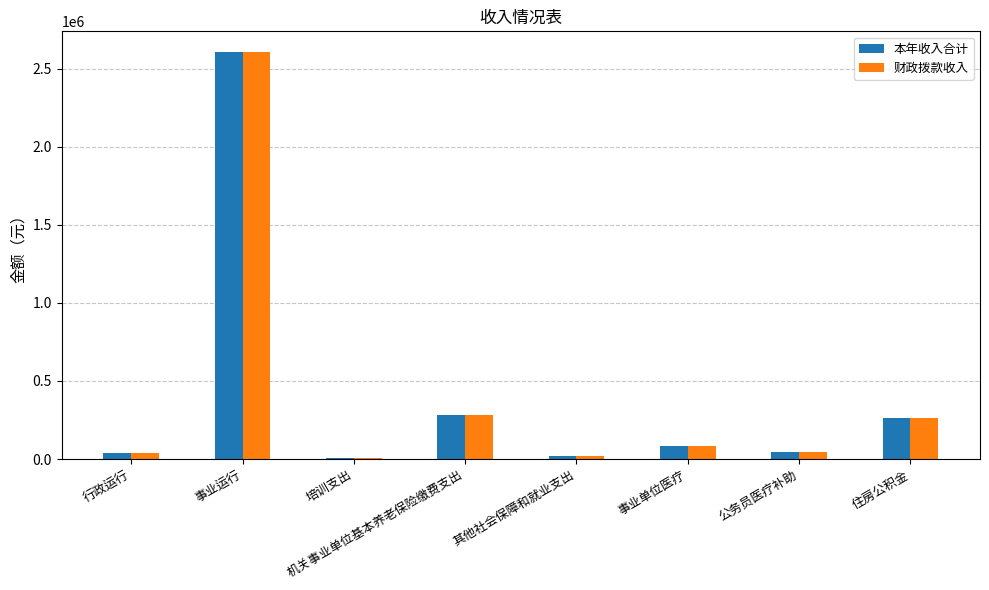

At which label does 财政拨款收入 first exceed 86325?

事业运行